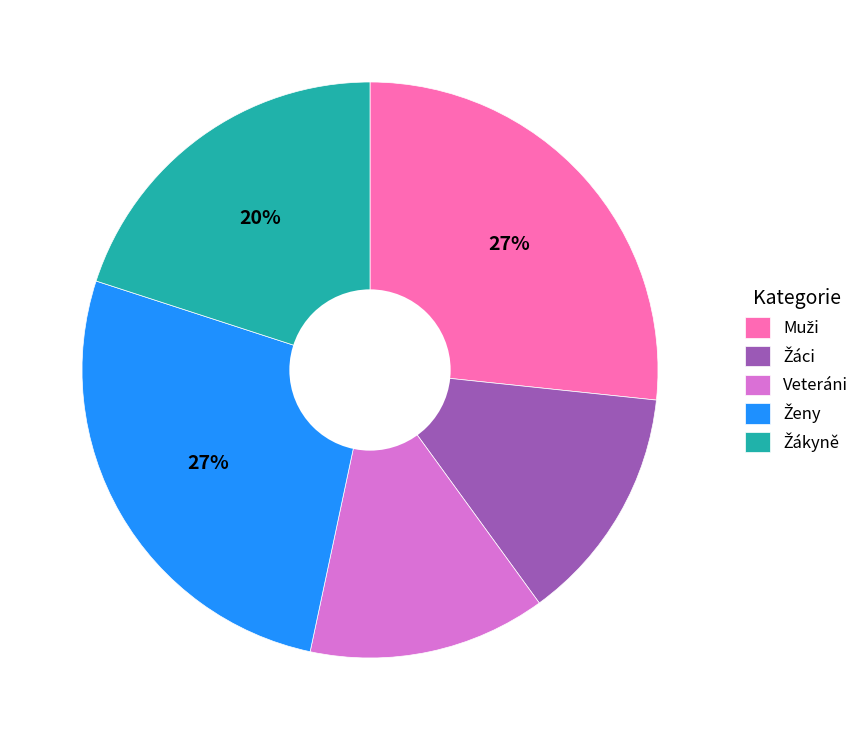

Does Veteráni represent more than half of the total?

No